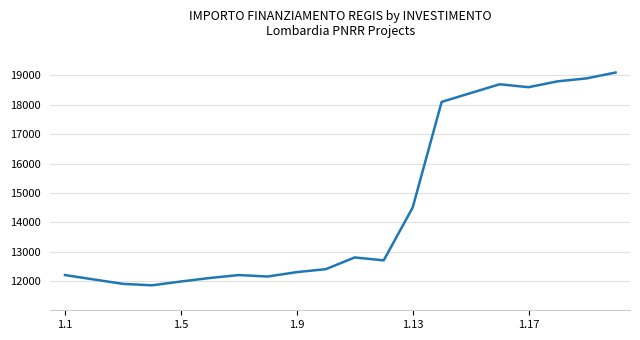

What is the difference between the maximum and minimum values?

7250